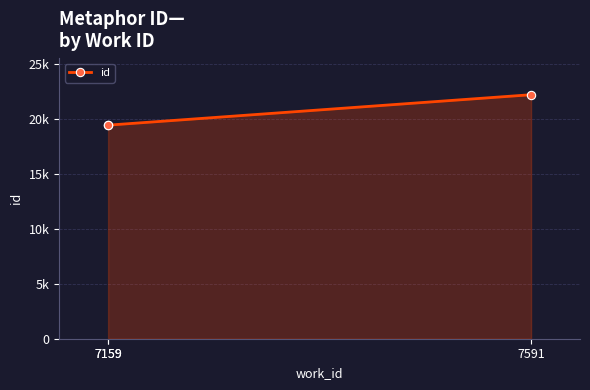

Approximately how many times larger is the value at 7591 compared to 7159?

1.1